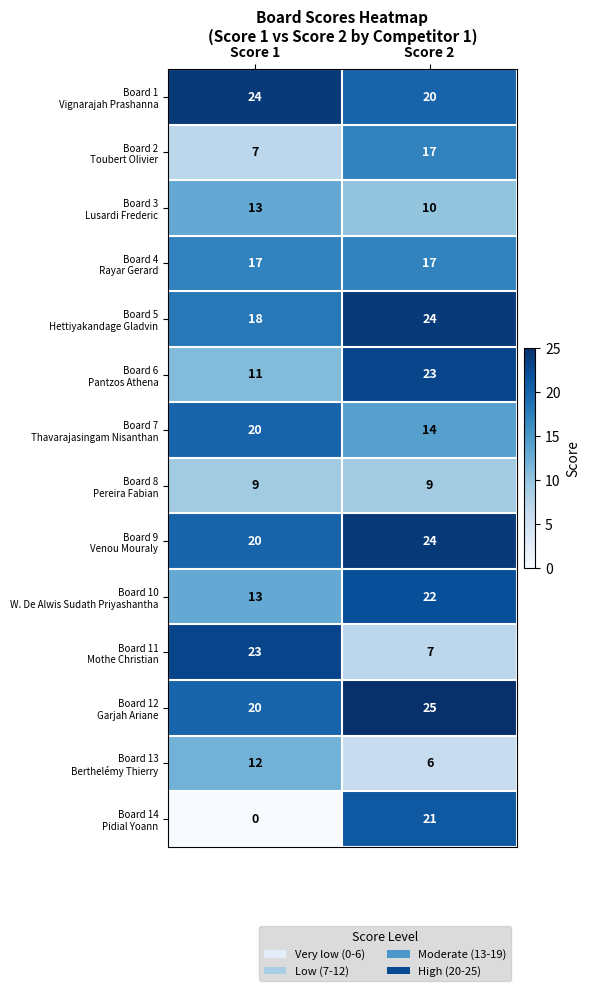

Count the number of data series in this chart.

14